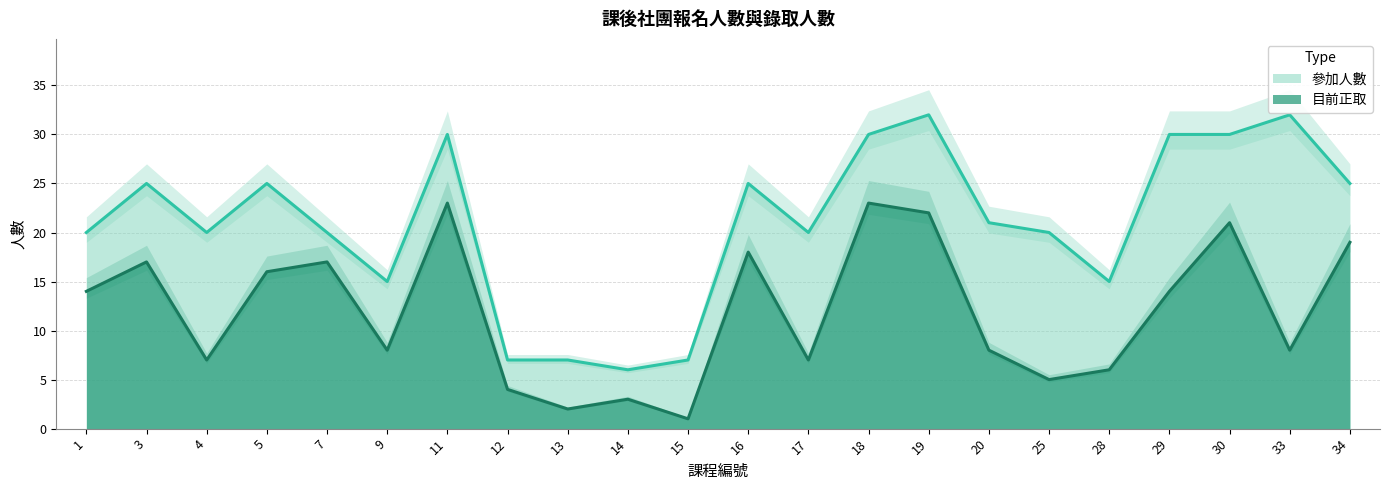

Reading left to right, extract all data points from this chart.

目前正取: 1=14	3=17	4=7	5=16	7=17	9=8	11=23	12=4	13=2	14=3	15=1	16=18	17=7	18=23	19=22	20=8	25=5	28=6	29=14	30=21	33=8	34=19
參加人數: 1=20	3=25	4=20	5=25	7=20	9=15	11=30	12=7	13=7	14=6	15=7	16=25	17=20	18=30	19=32	20=21	25=20	28=15	29=30	30=30	33=32	34=25